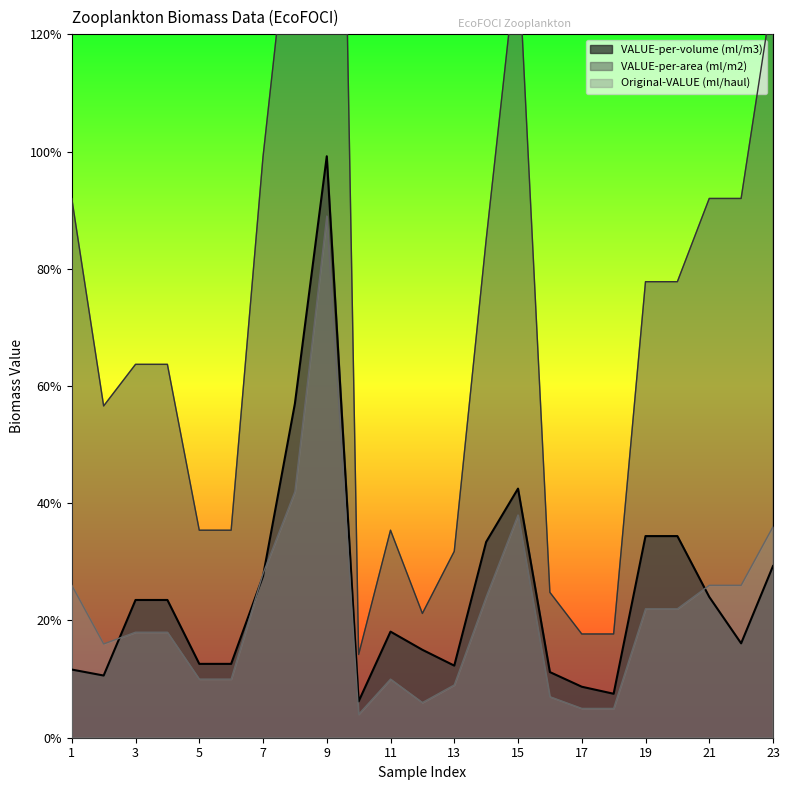

Which series changed the most between 7 and 19?

VALUE-per-area (ml/m2)